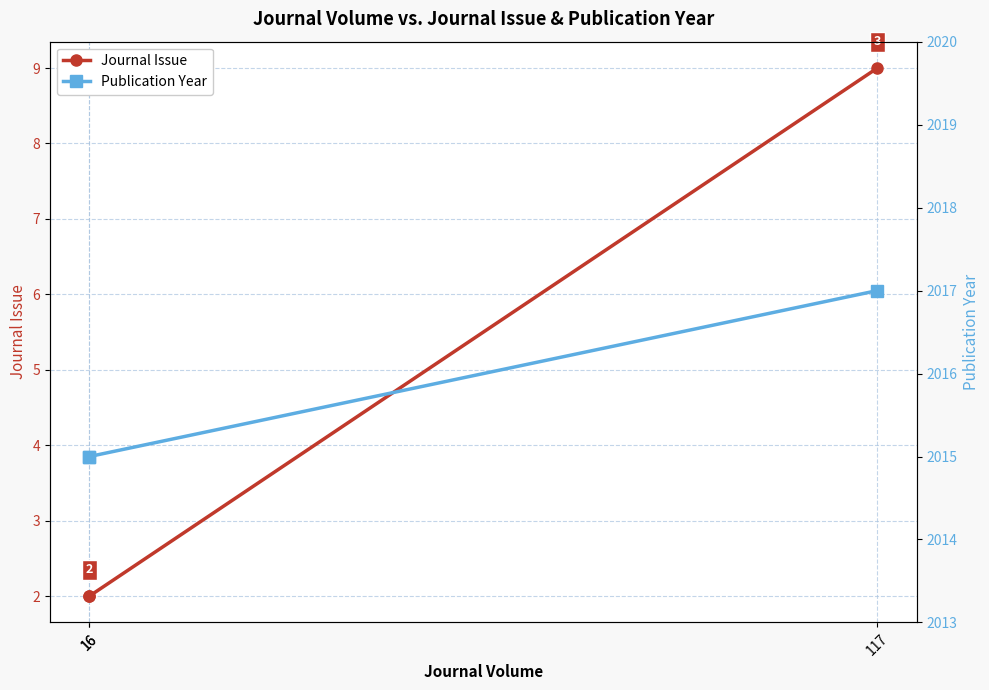

Which series changed the most between 16 and 16?

Journal Issue